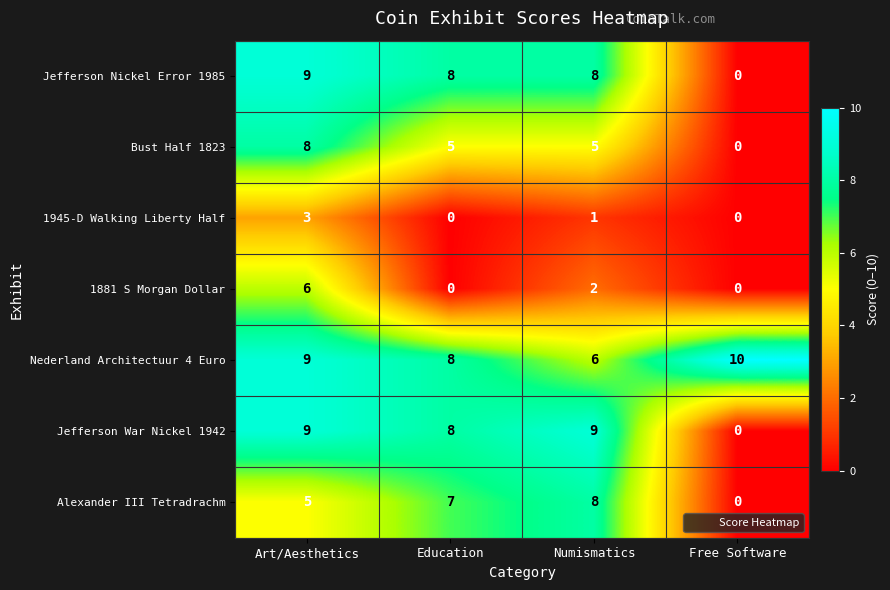

The 1881 S Morgan Dollar series shows 3 at Numismatics. True or false?

False